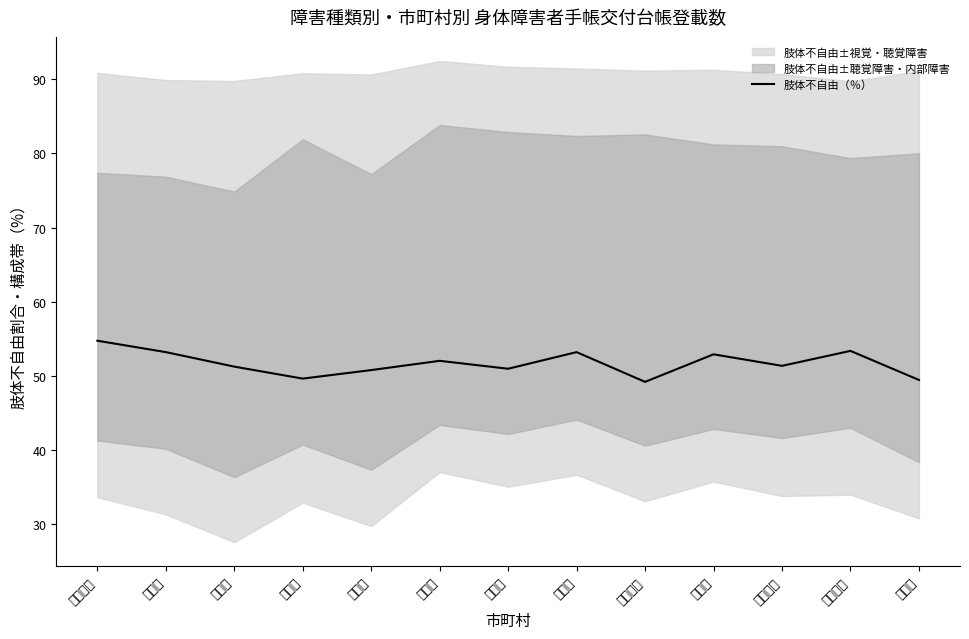

Does the chart display data point markers on the line(s)?

No